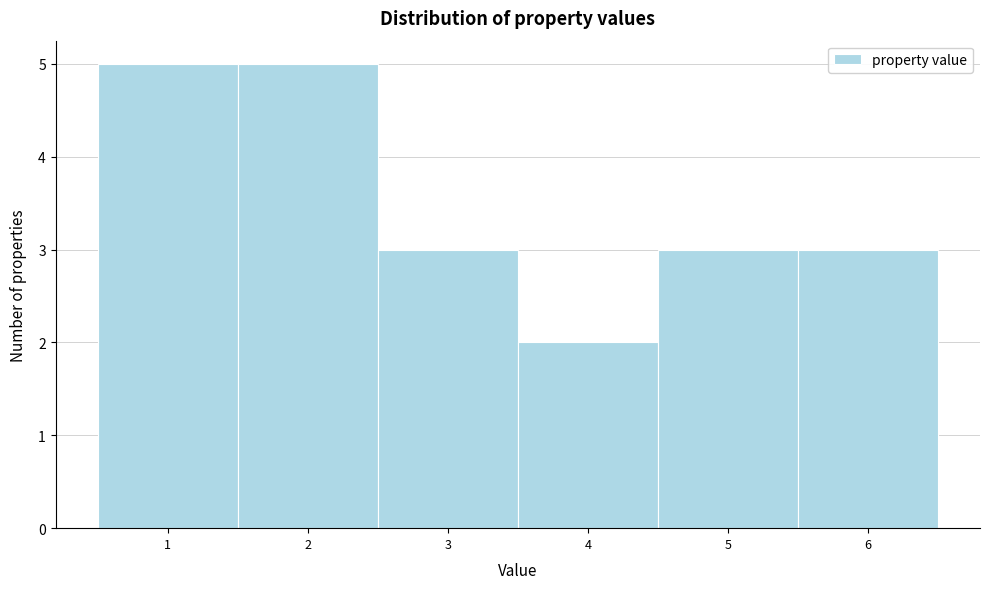

Reading left to right, list every bar in this chart as the range it spans on the x-axis followed by its height. The values are not printed on the chart, so give them approximately, as read against the axis.

0.5 to 1.5: 5
1.5 to 2.5: 5
2.5 to 3.5: 3
3.5 to 4.5: 2
4.5 to 5.5: 3
5.5 to 6.5: 3